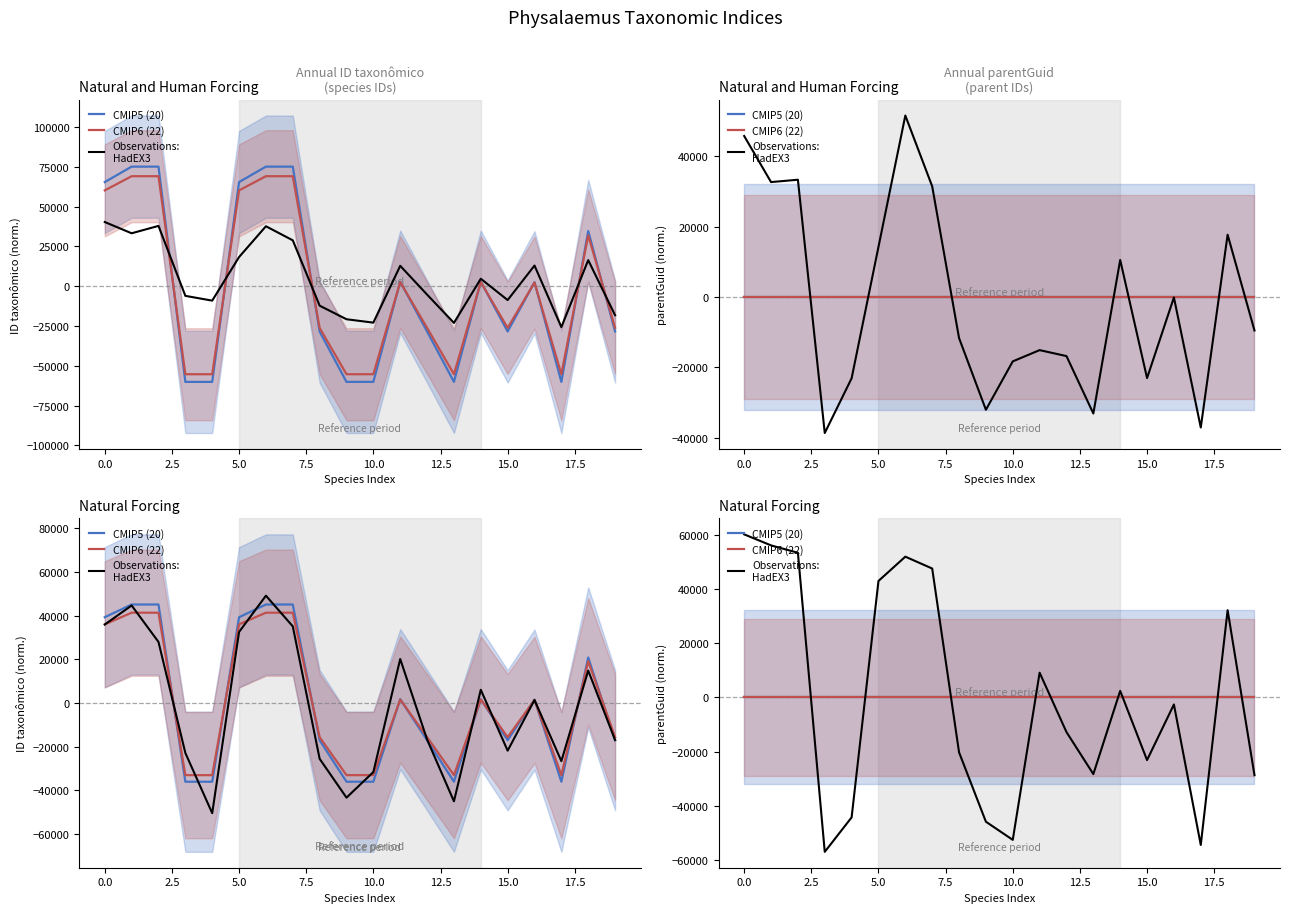

Between 17.5 and 17, which is larger?

17.5